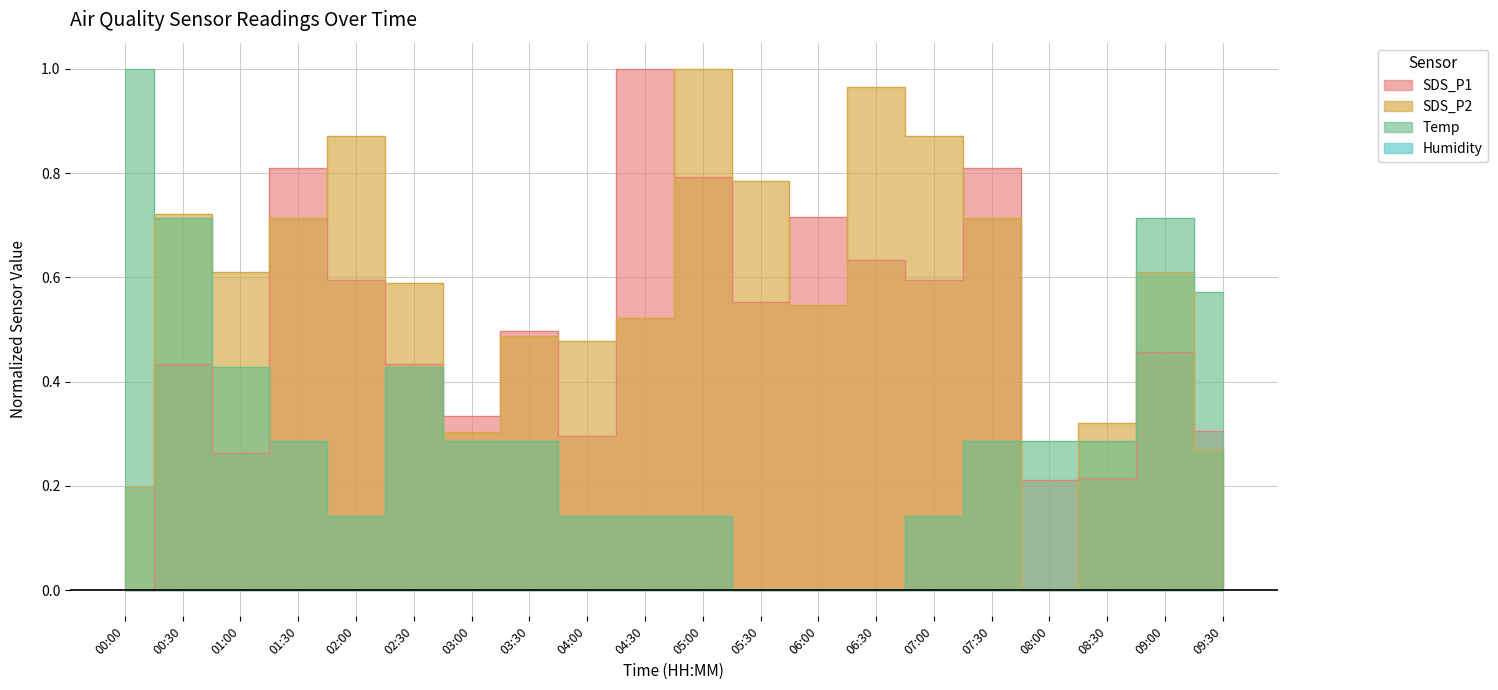

What is the maximum value shown in the chart?

1.0